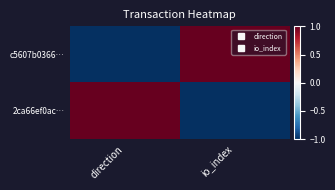

At how many categories does at least one series exceed 0?

2